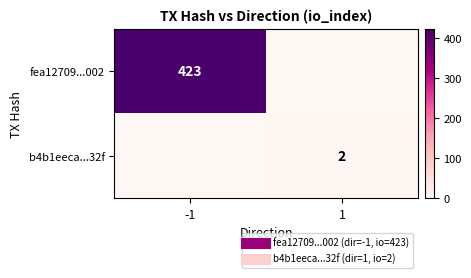

List the series in order of their overall mean, highest first.

fea12709...002, b4b1eeca...32f